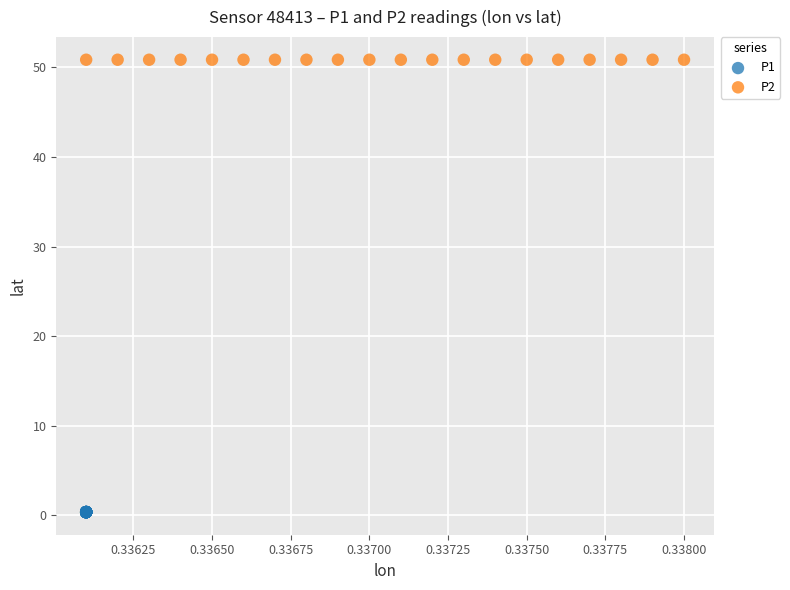

Which series reaches the minimum Y coordinate?

P1